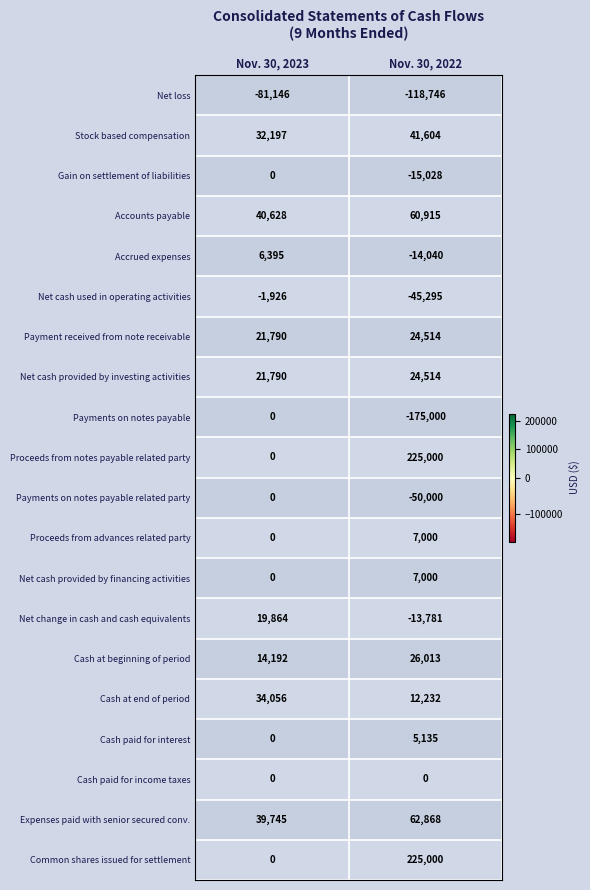

The value of Expenses paid with senior secured conv. at Nov. 30, 2022 is 62868. True or false?

True